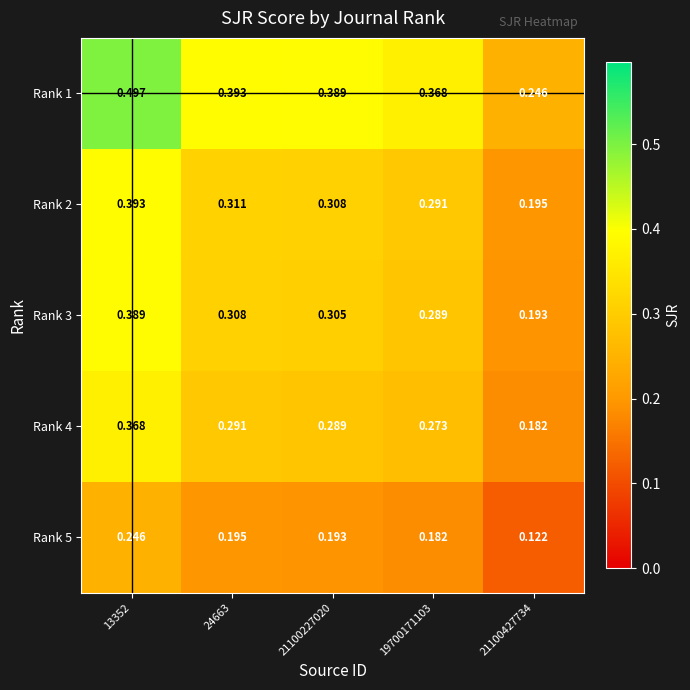

Is the value of Rank 2 at 19700171103 greater than the value of Rank 5 at 24663?

Yes